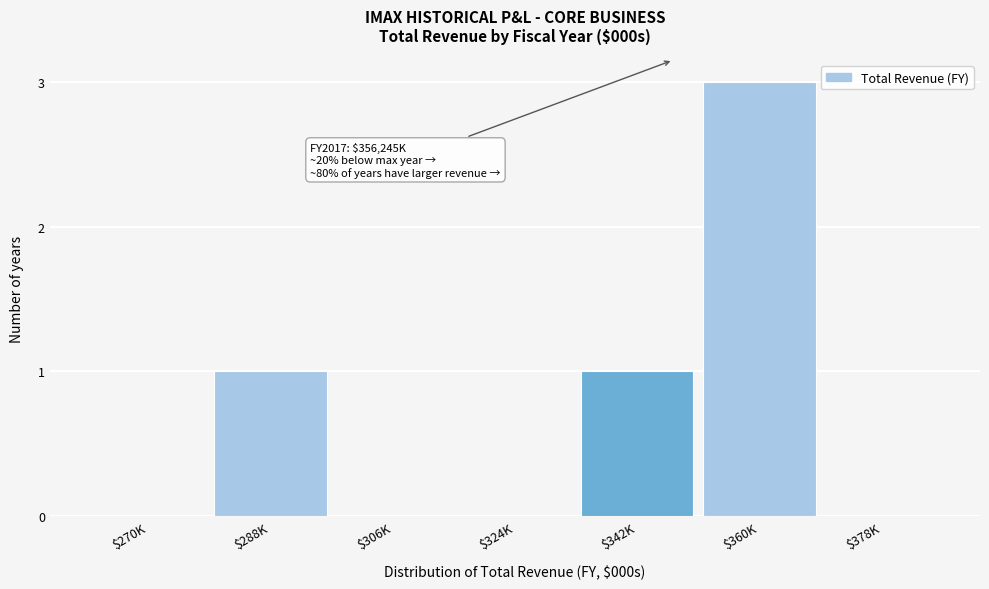

The chart shows a value of 1 at $342K. True or false?

True